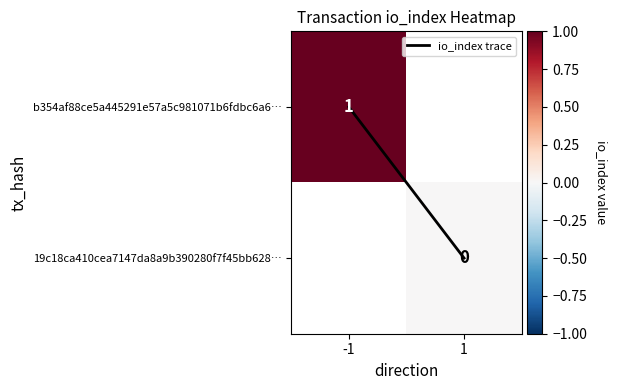

Is the value of io_index trace at 1 greater than the value of 19c18ca410cea7147da8a9b390280f7f45bb628… at 1?

Yes